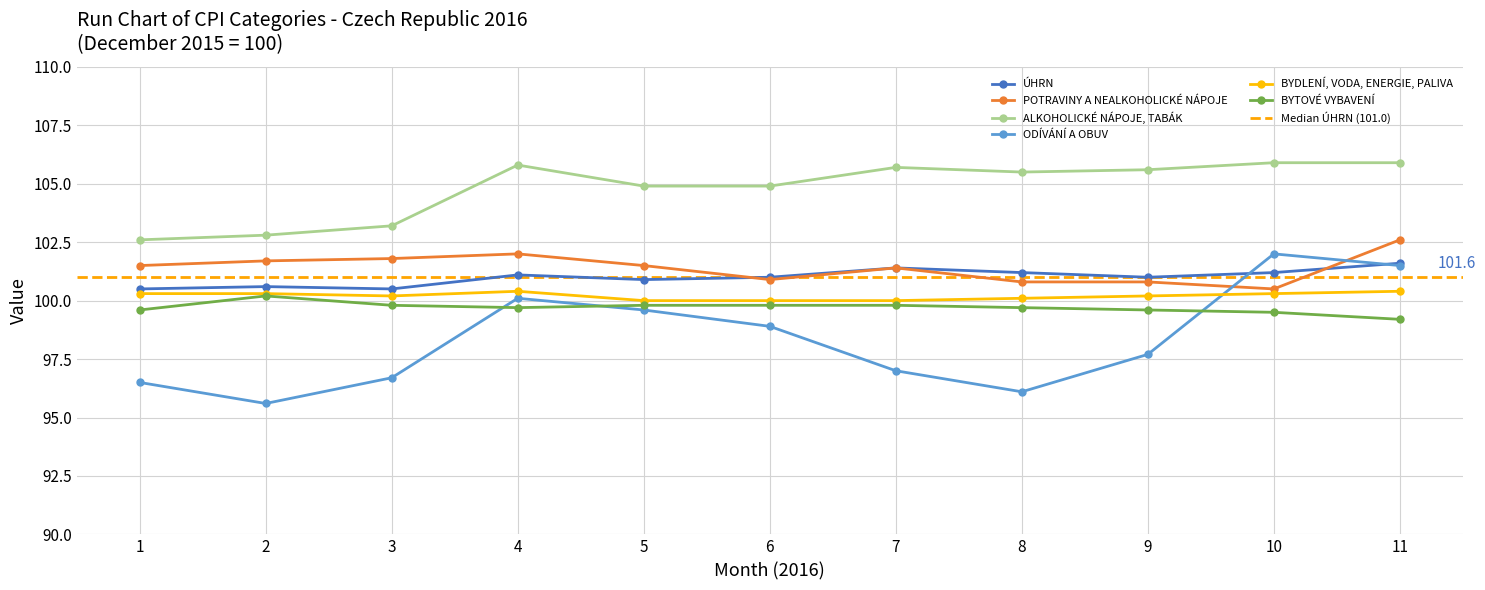

Does the chart display data point markers on the line(s)?

Yes